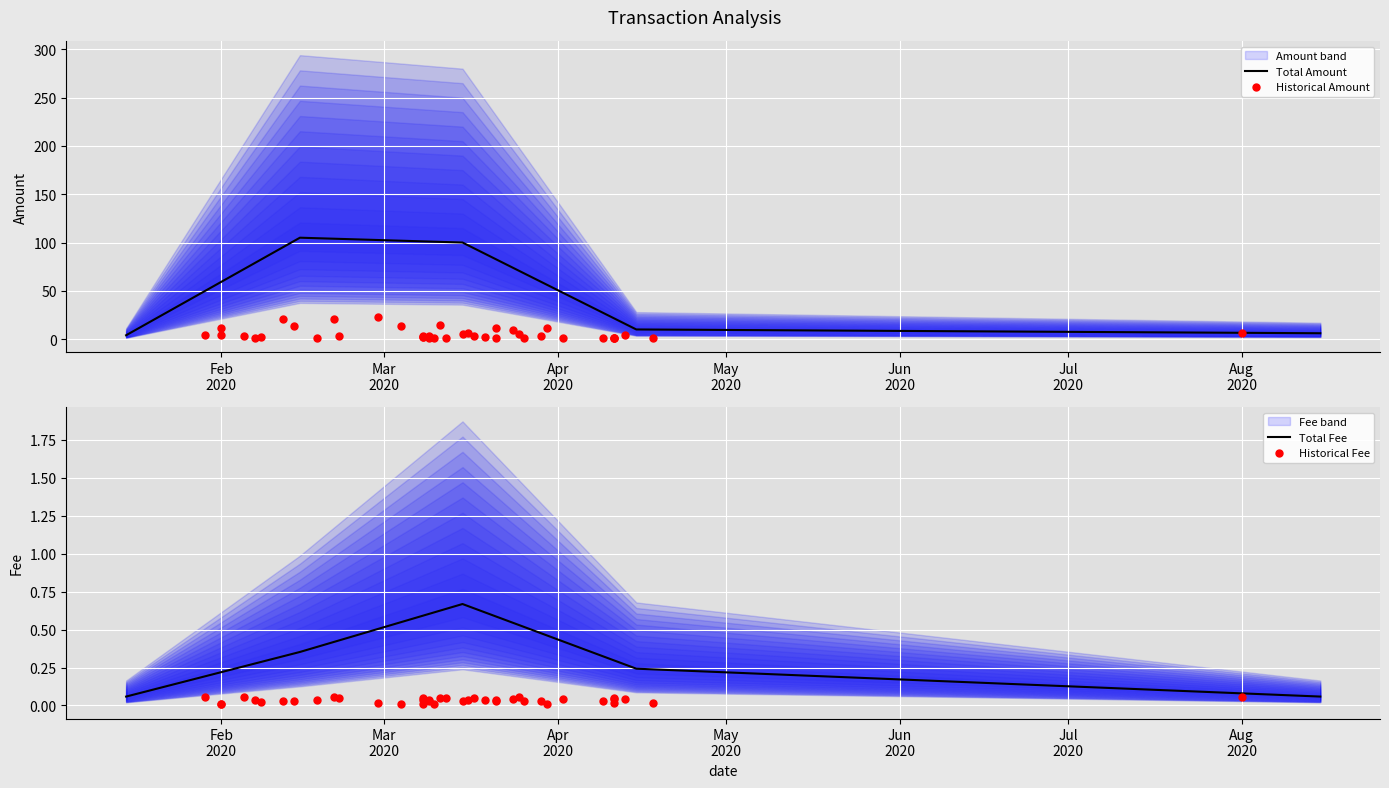

At how many categories does at least one series exceed 15?

3